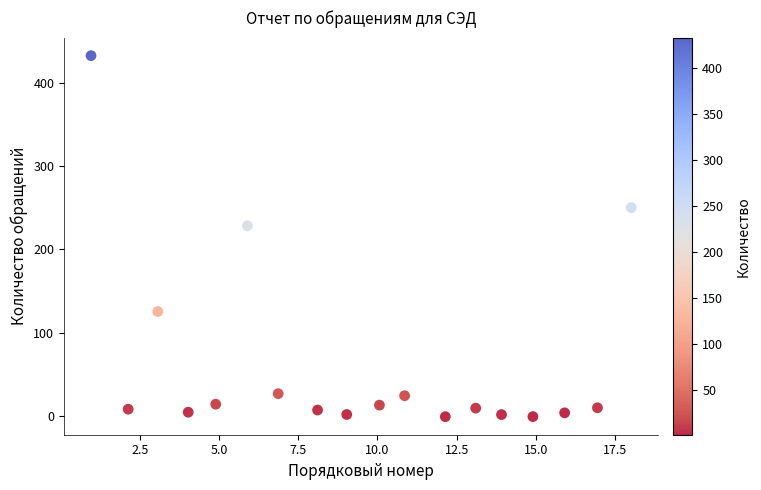

What is the range of Y values (max minus min)?

433.5